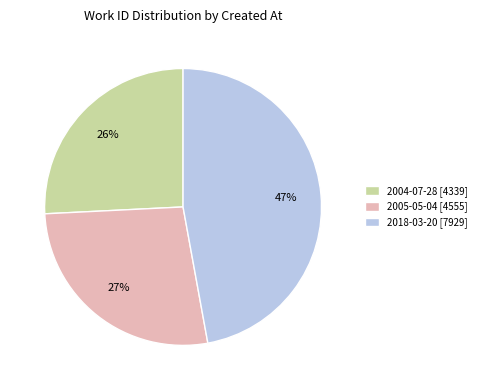

True or false: 2004-07-28 accounts for 26% of the total.

True